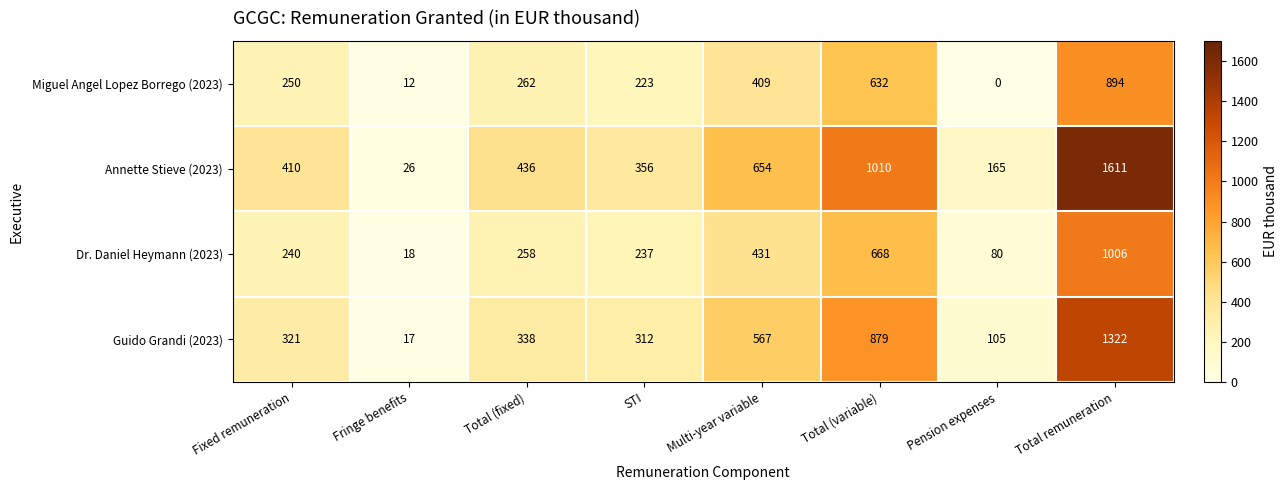

At how many categories does at least one series exceed 40?

7